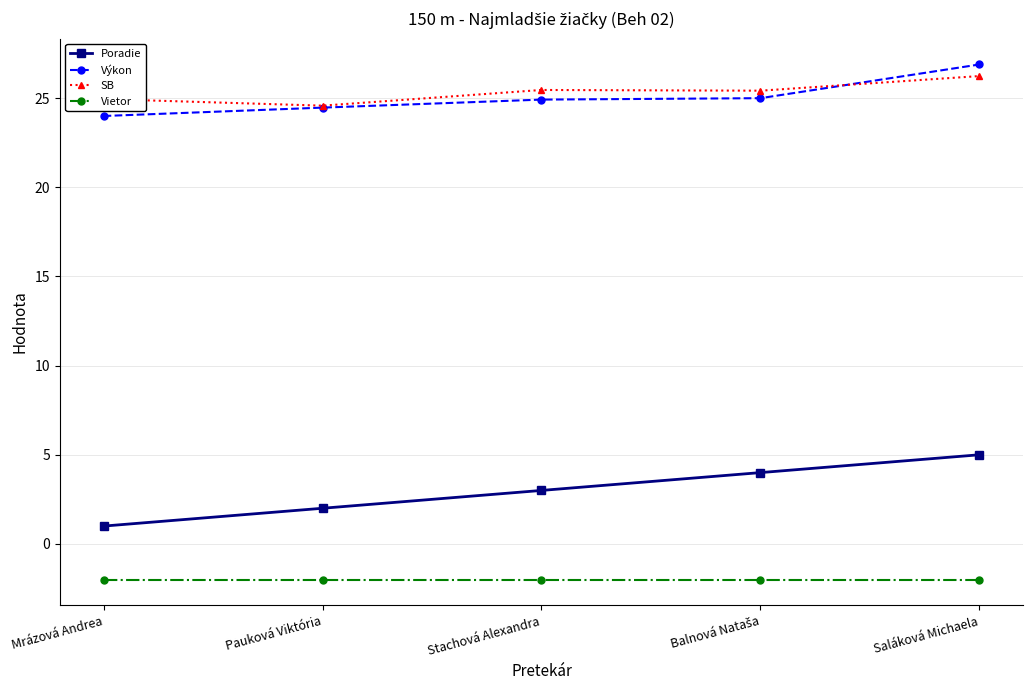

At how many categories does at least one series exceed 12?

5